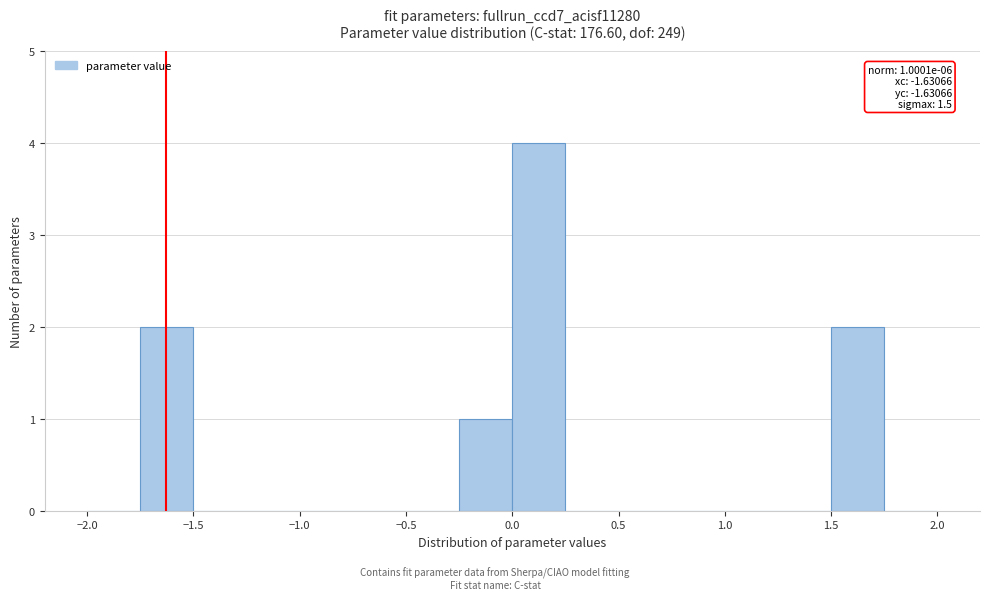

Which range on the x-axis has the tallest bar?

0.00 to 0.25